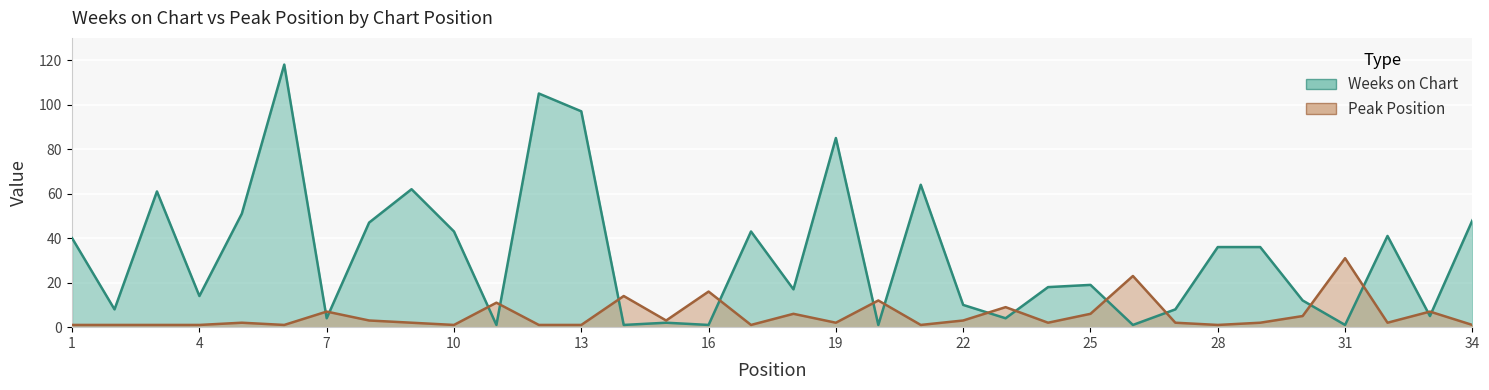

What are all the series names shown in the legend?

Weeks on Chart, Peak Position